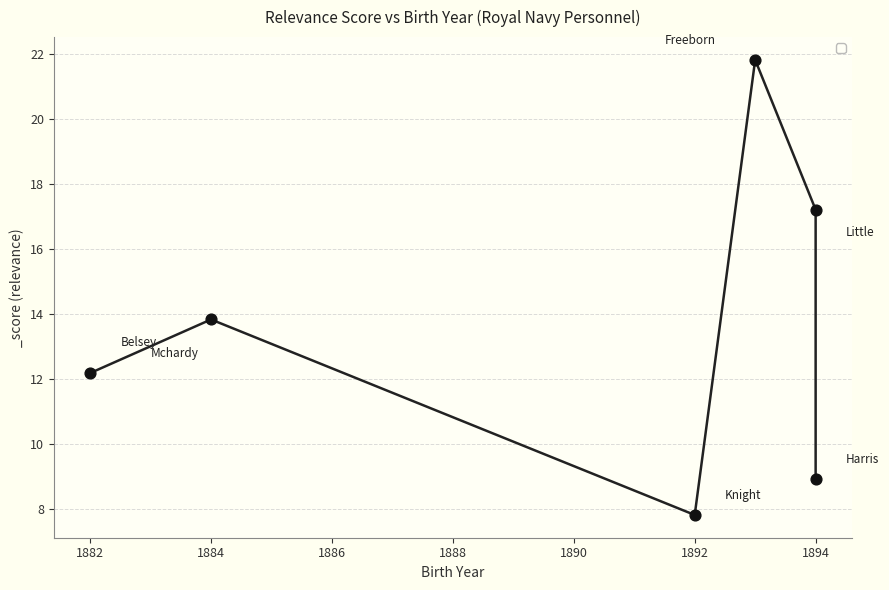

What is the change in value from John Percival Little to Frederick Harris?

-8.3